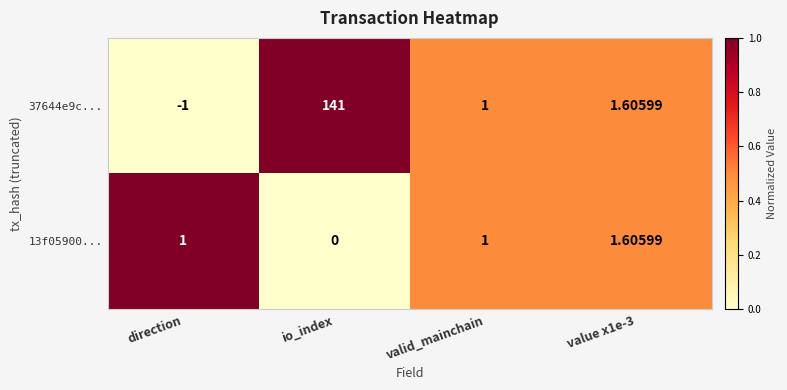

At which category is the sum across all series the highest?

io_index